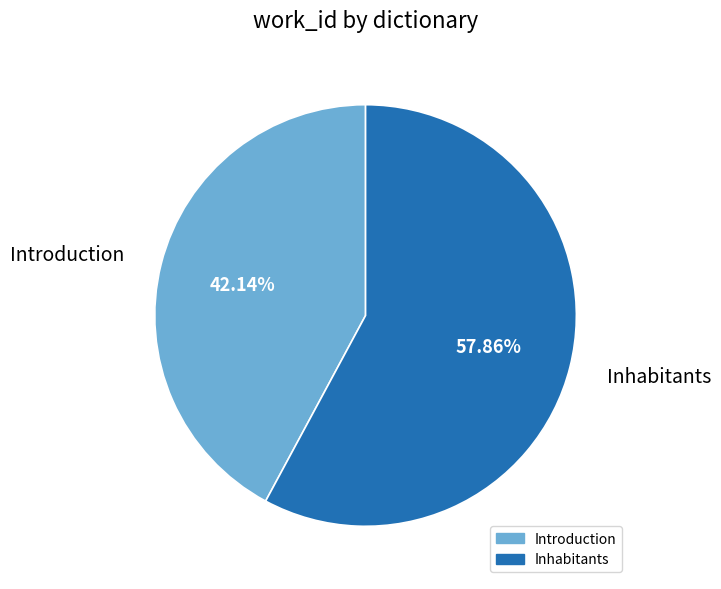

How many slices are in this pie chart?

2